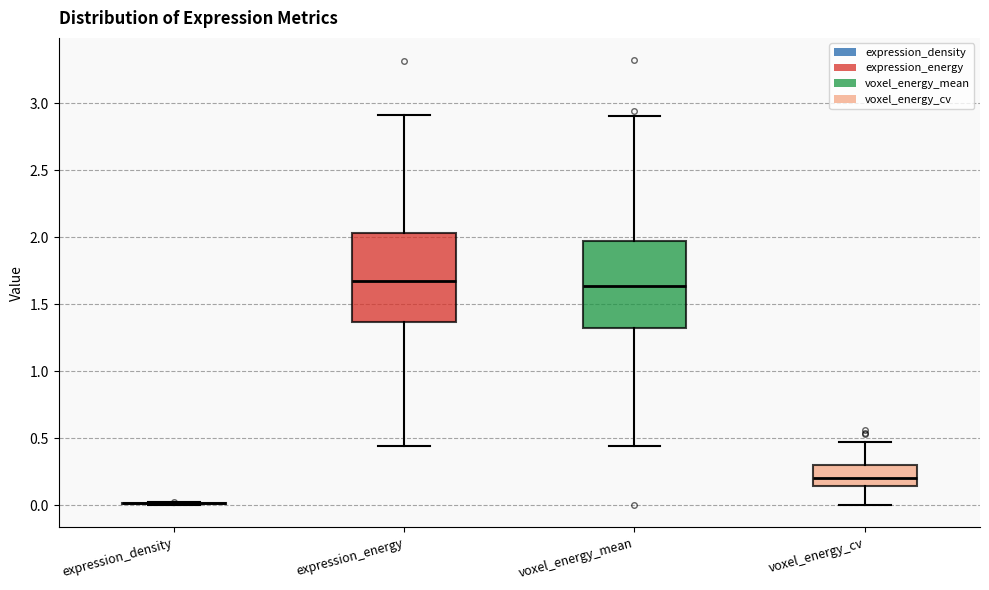

Reading left to right, read every box against the y-axis: the position of its median line, the range the box covers, and the ends of its whiskers. The values are not printed on the chart, so give them approximately, as read against the axis.

expression_density: box collapsed to a line at 0.00, whiskers 0.00 to 0.00
expression_energy: median 1.70, box 1.35 to 2.05, whiskers 0.45 to 2.90
voxel_energy_mean: median 1.65, box 1.30 to 1.95, whiskers 0.45 to 2.90
voxel_energy_cv: median 0.20, box 0.15 to 0.30, whiskers 0.00 to 0.45